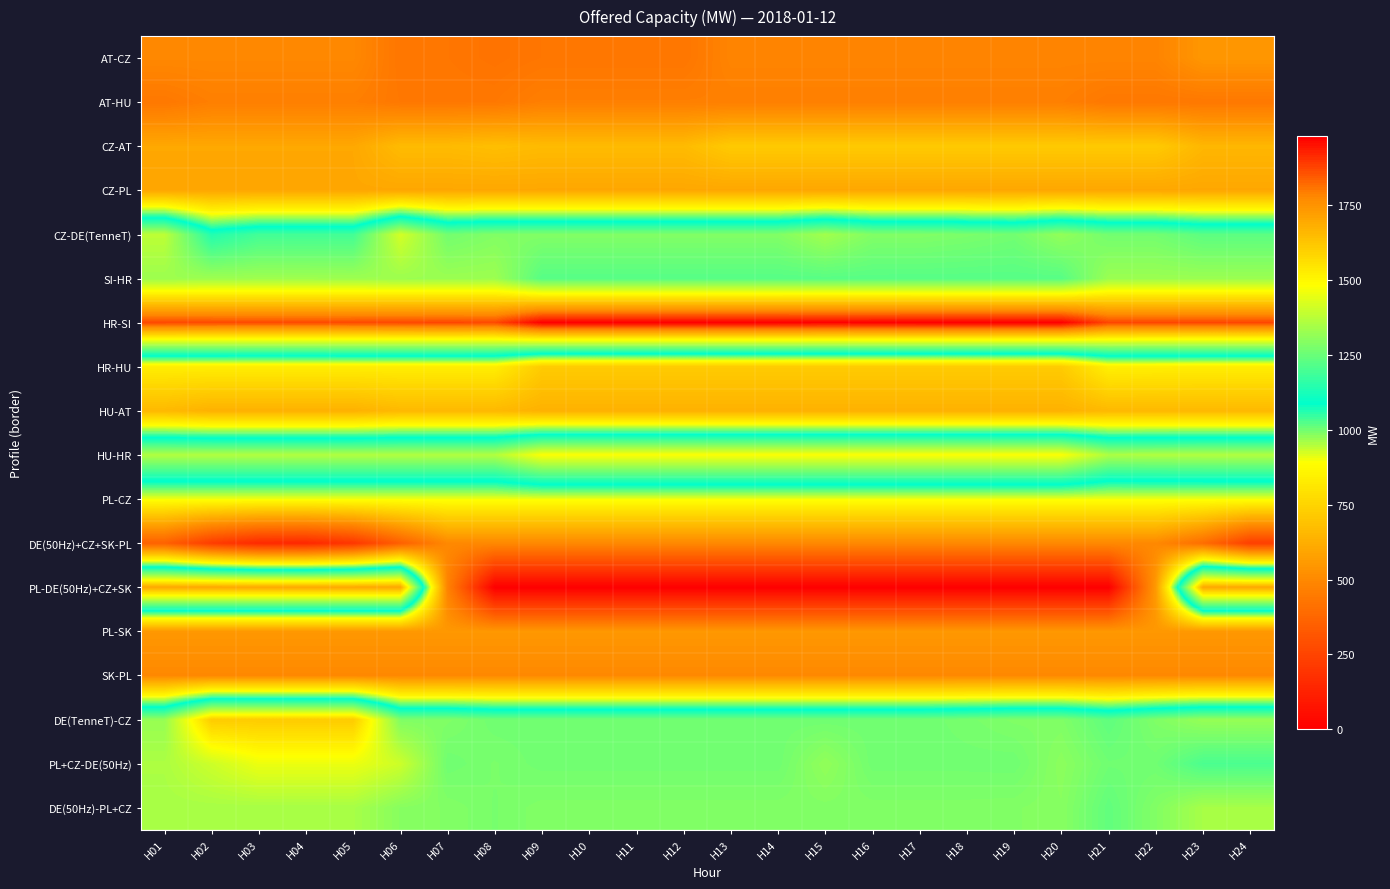

Rank the series at H04 from lowest to highest value.

DE(50Hz)+CZ+SK-PL, AT-HU, AT-CZ, SK-PL, PL-SK, CZ-PL, CZ-AT, HU-AT, HR-HU, PL-CZ, CZ-DE(TenneT), SI-HR, DE(50Hz)-PL+CZ, HU-HR, PL+CZ-DE(50Hz), DE(TenneT)-CZ, PL-DE(50Hz)+CZ+SK, HR-SI